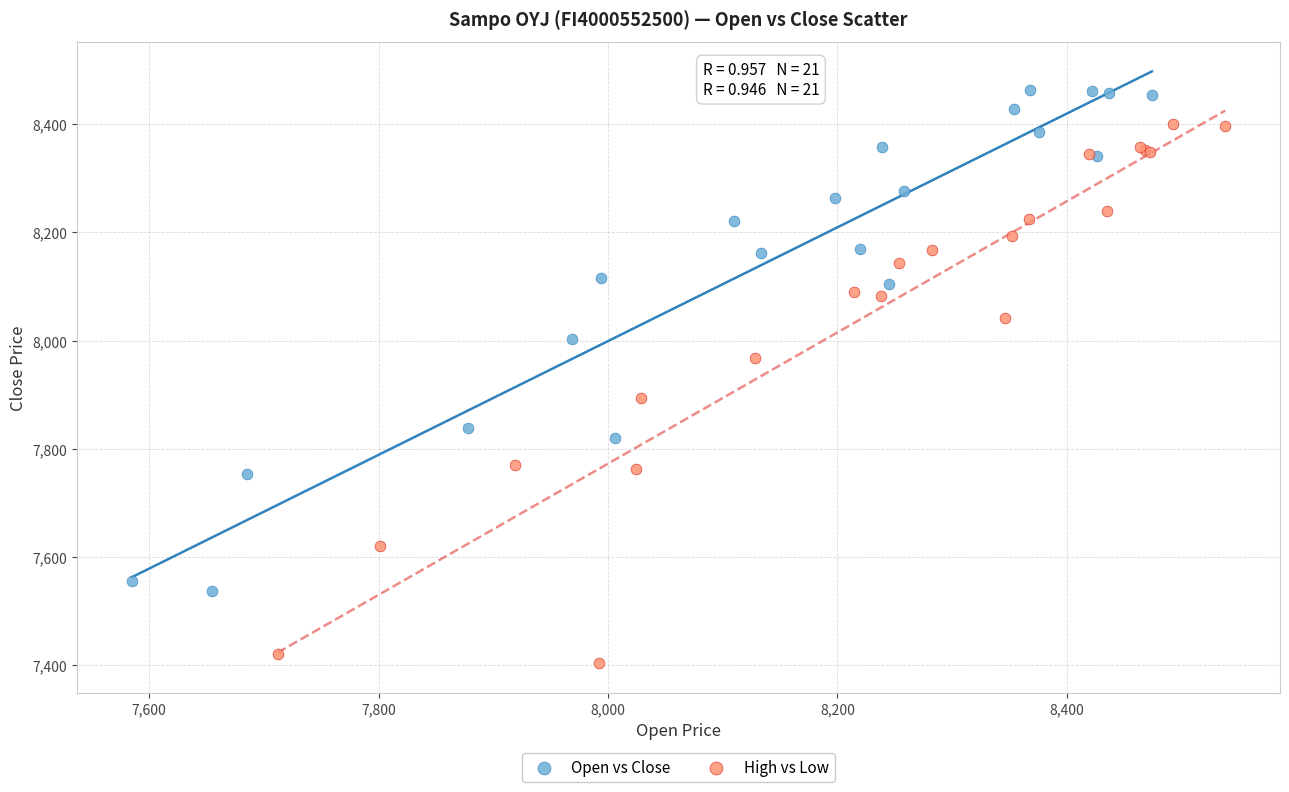

Which series has the largest Y range (max minus min)?

High vs Low